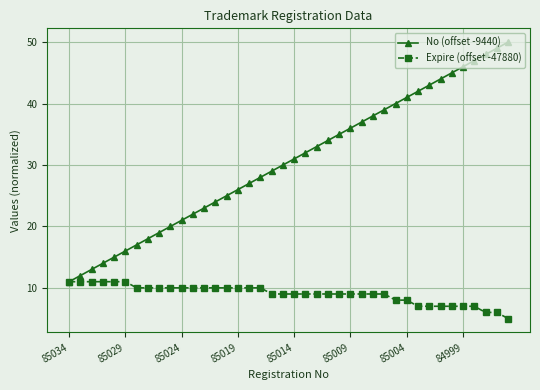

What is the maximum value shown in the chart?

50